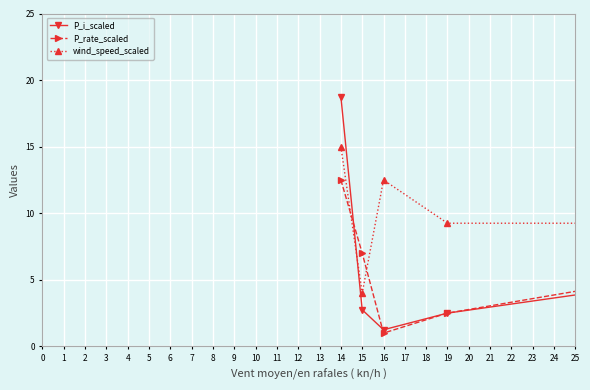

True or false: P_i_scaled has more than 1 interior local peaks.

False